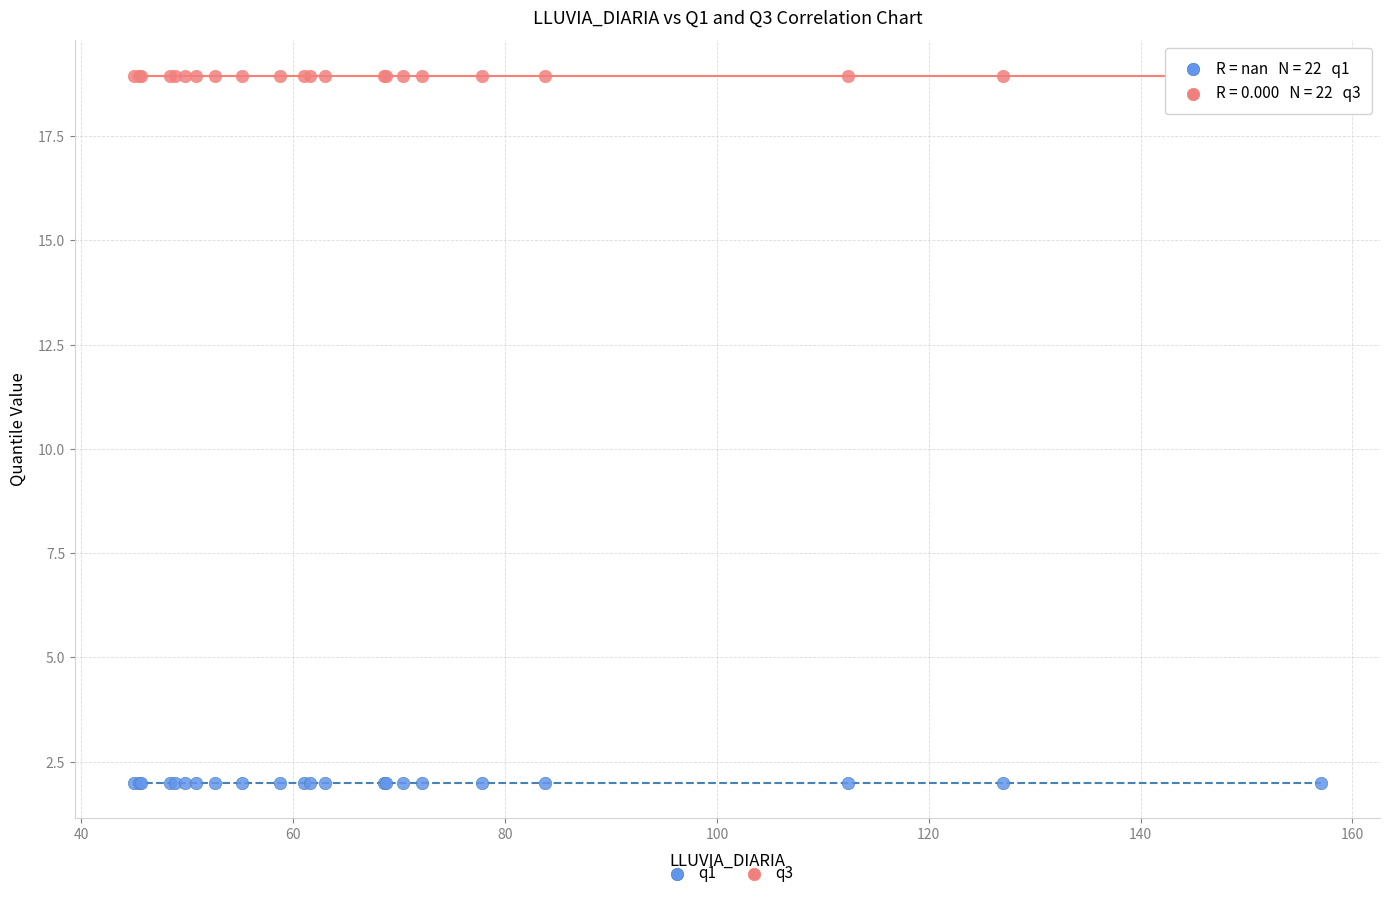

Which series reaches the maximum Y coordinate?

q3